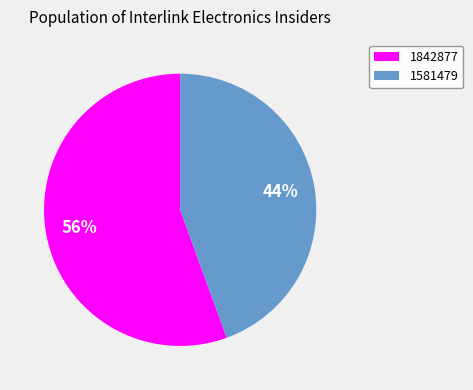

The 1581479 slice represents 30% of the pie. True or false?

False